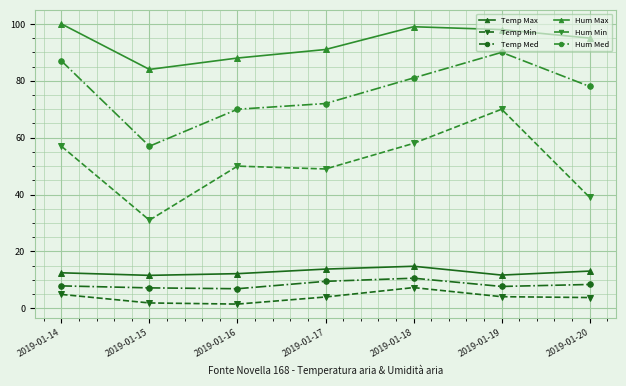

What are all the series names shown in the legend?

Temp Max, Temp Min, Temp Med, Hum Max, Hum Min, Hum Med